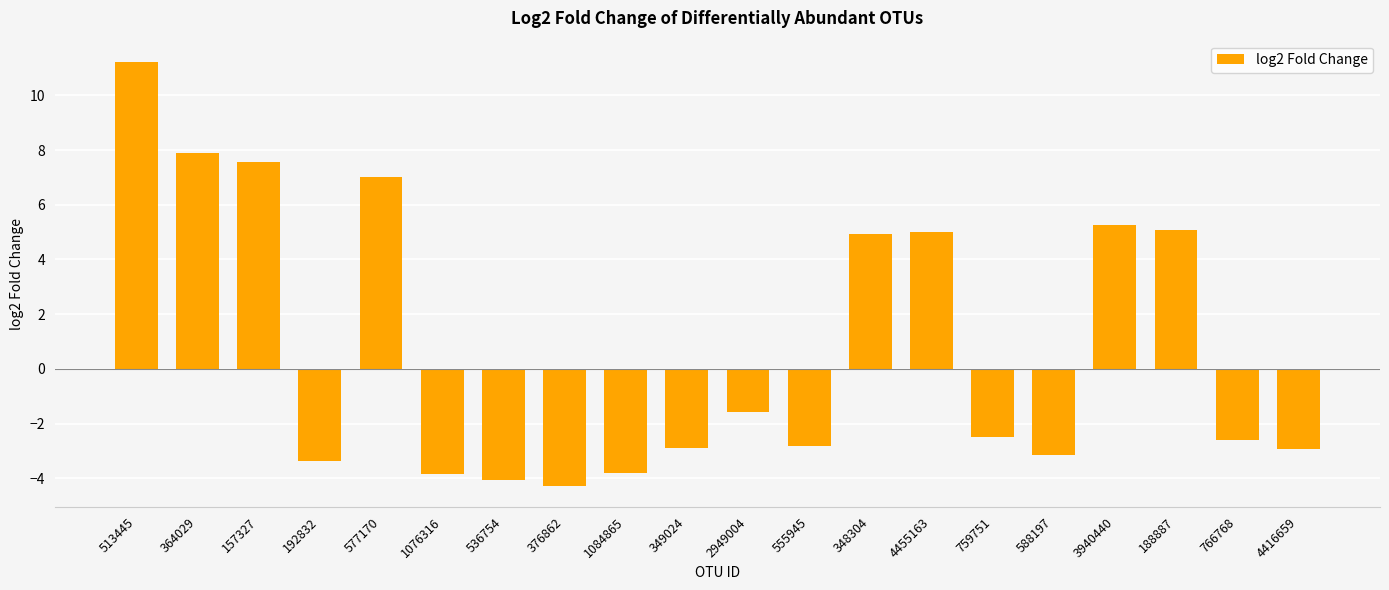

What is the sum of all values?

16.2